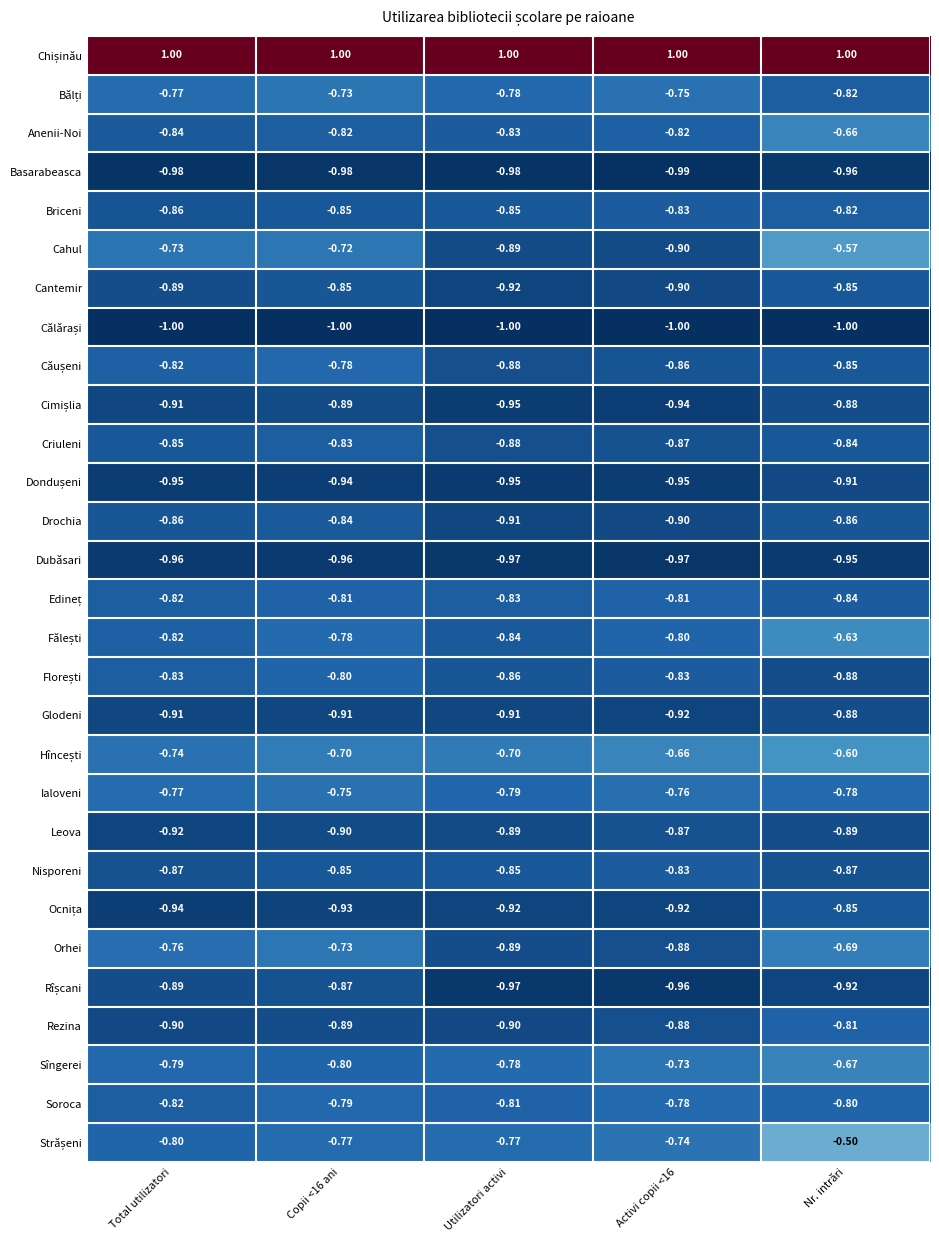

Which category has the highest value in the Anenii-Noi series?

Nr. intrări